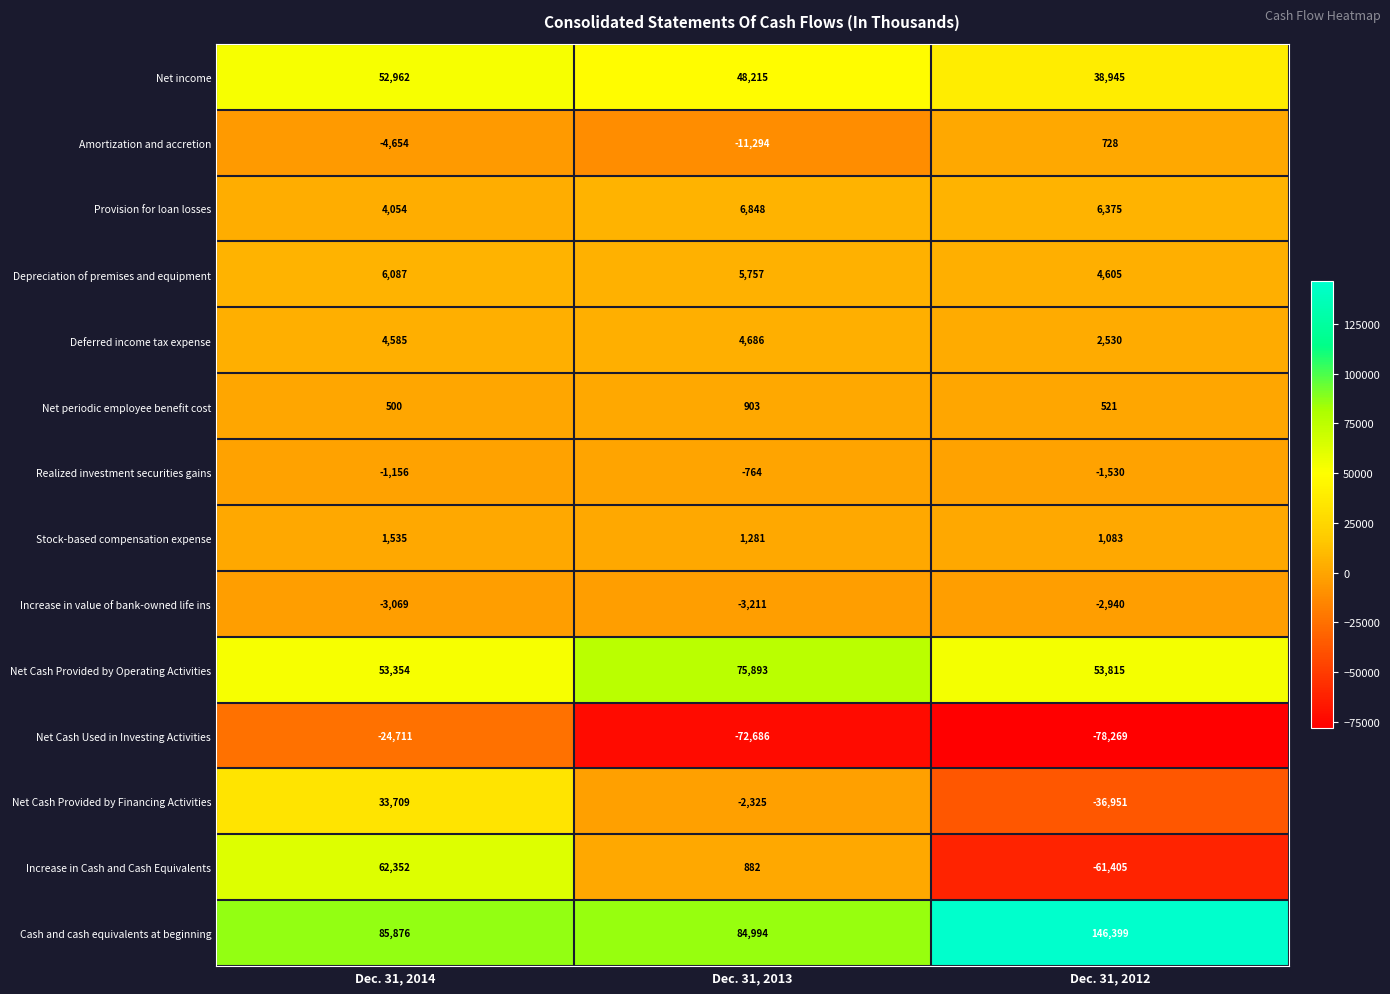

What is the difference between the maximum and minimum values in the Stock-based compensation expense series?

452